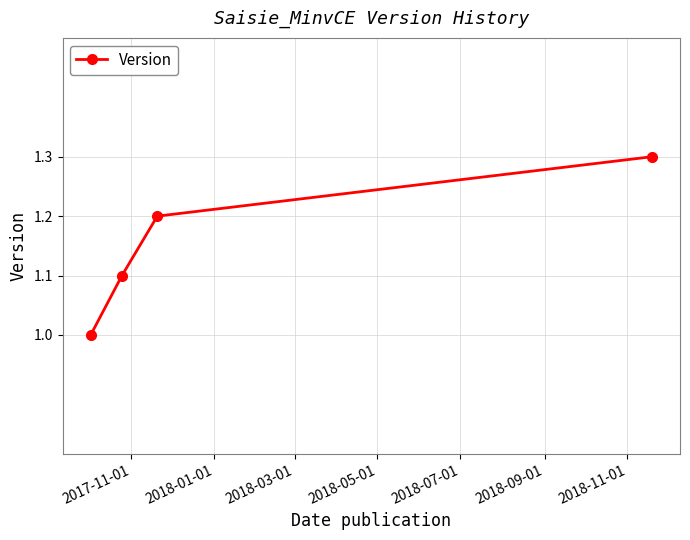

How many lines are shown in the chart?

1